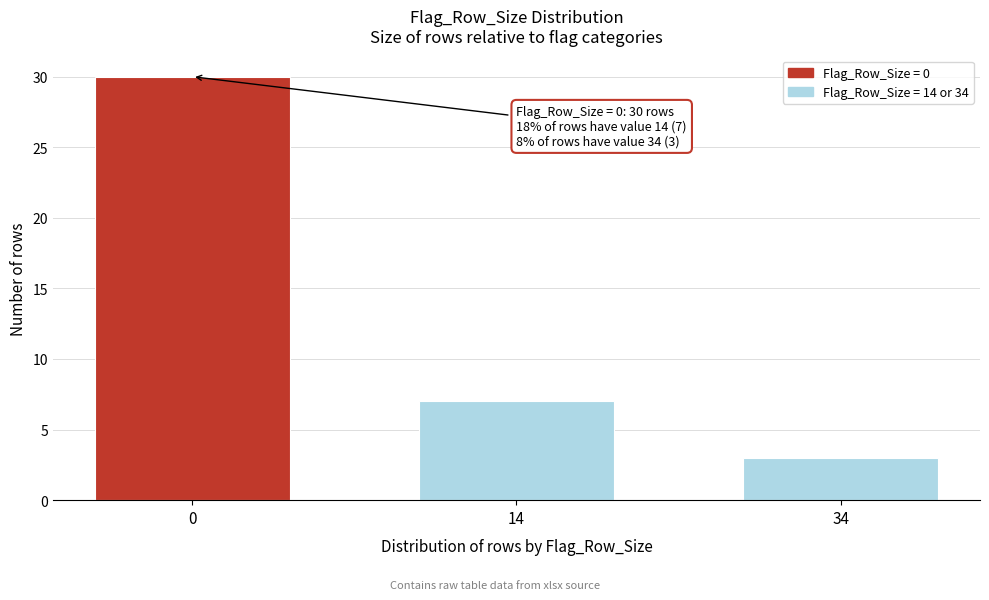

Reading left to right, extract all data points from this chart.

0=30	14=7	34=3